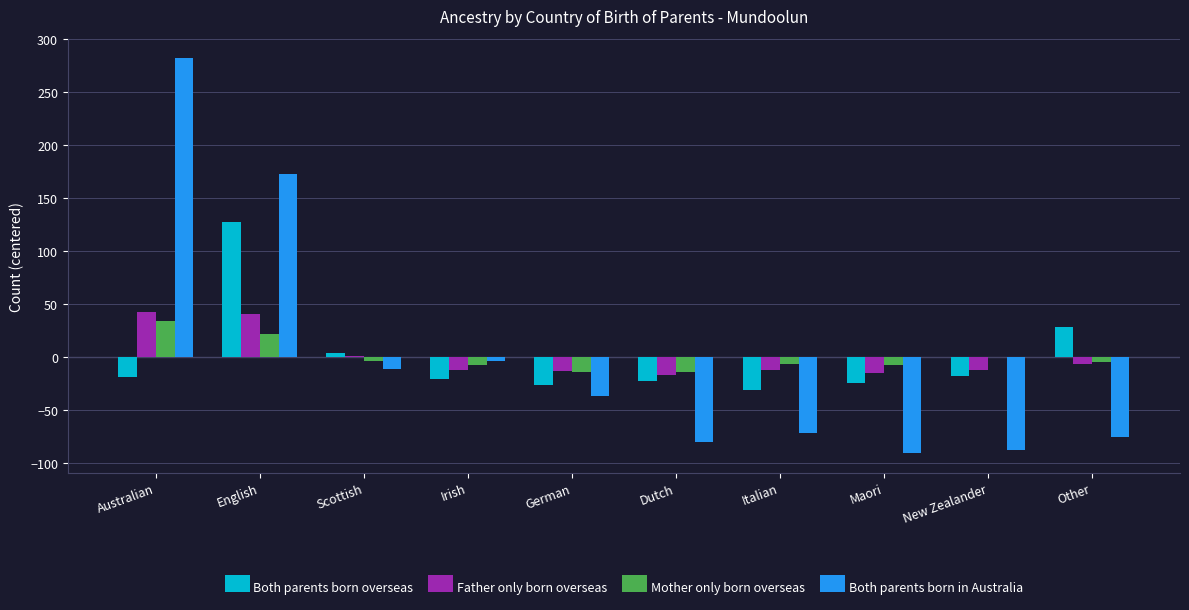

The Both parents born in Australia series shows 247.4 at English. True or false?

False